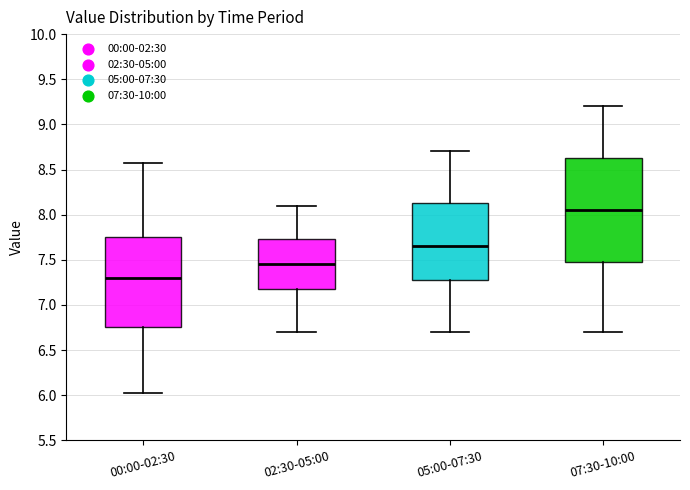

Reading left to right, transcribe this box plot: for each box, give where its median line is, the range the box spans, and where its two whiskers end, as read against the y-axis. The values are not printed on the chart, so give them approximately, as read against the axis.

00:00-02:30: median 7.30, box 6.75 to 7.75, whiskers 6.05 to 8.55
02:30-05:00: median 7.45, box 7.20 to 7.75, whiskers 6.70 to 8.10
05:00-07:30: median 7.65, box 7.30 to 8.15, whiskers 6.70 to 8.70
07:30-10:00: median 8.05, box 7.50 to 8.65, whiskers 6.70 to 9.20